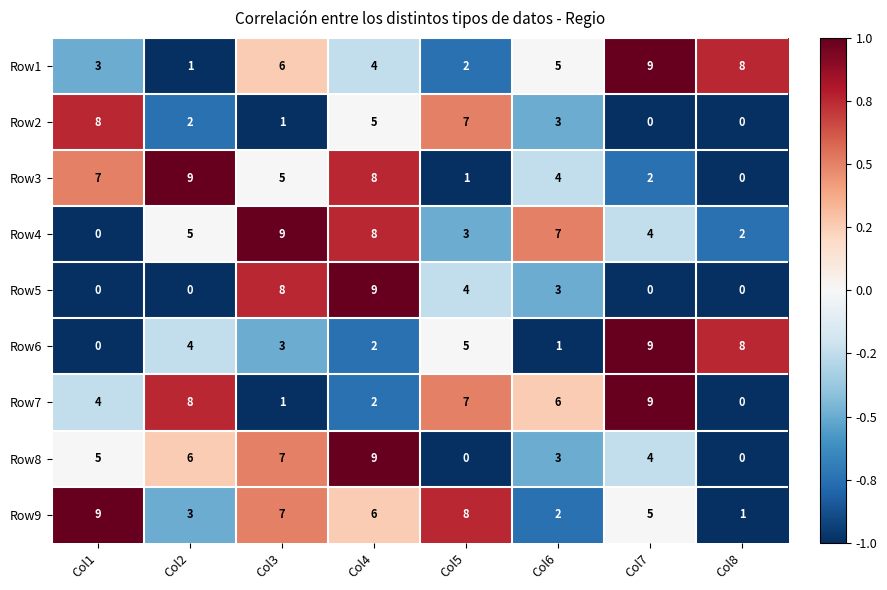

True or false: Row6 has a value of 2 at Col4.

True